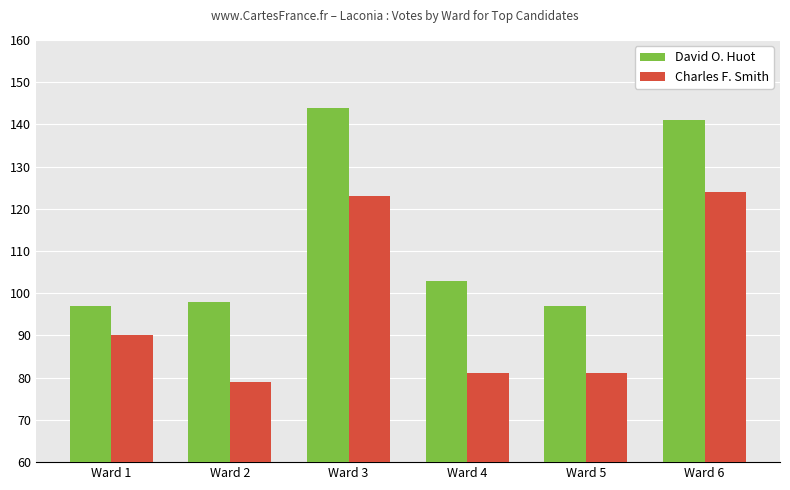

What is the value of the David O. Huot bar at the 4th from the left?

103